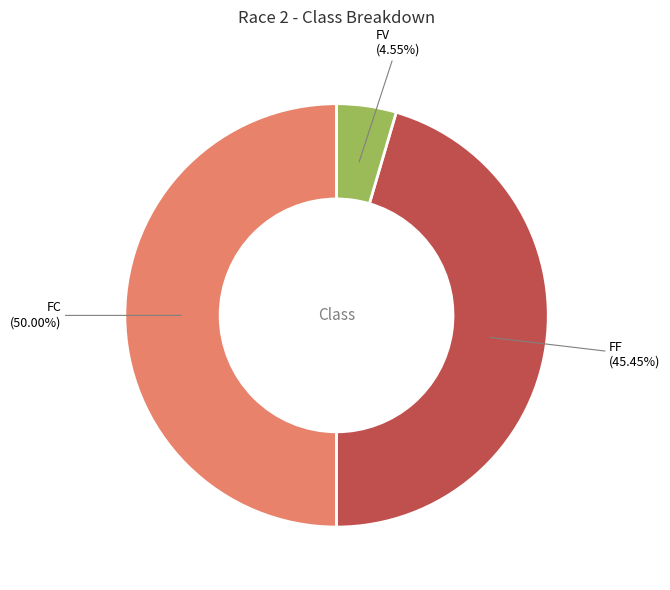

Is FV (4.55%) the majority of the pie?

No